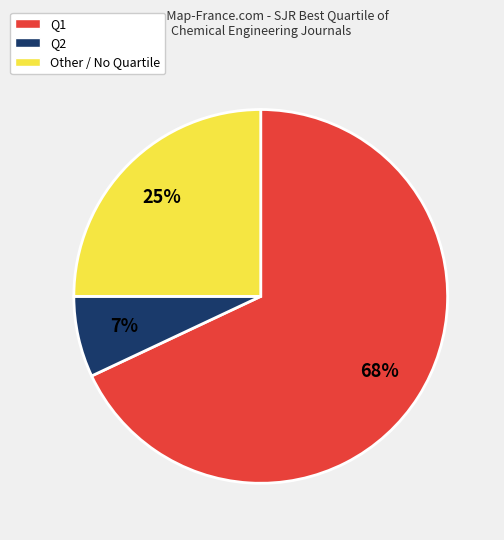

To the nearest percent, what is the combined percentage of Other and Q1?

93%